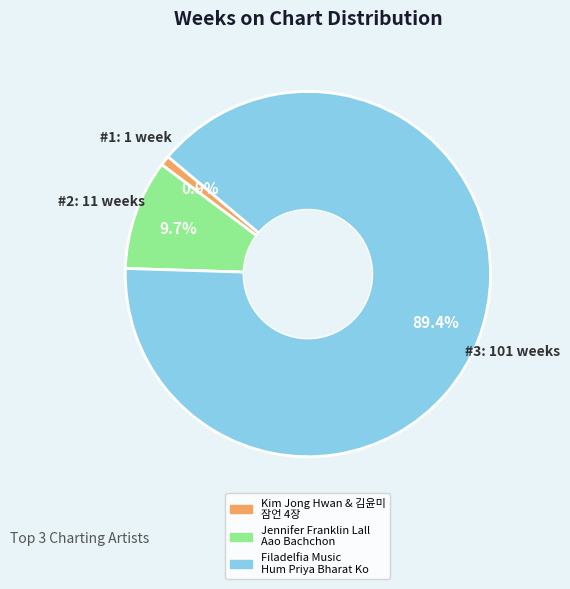

To the nearest percent, what is the difference between the largest and smallest slice percentages?

88%